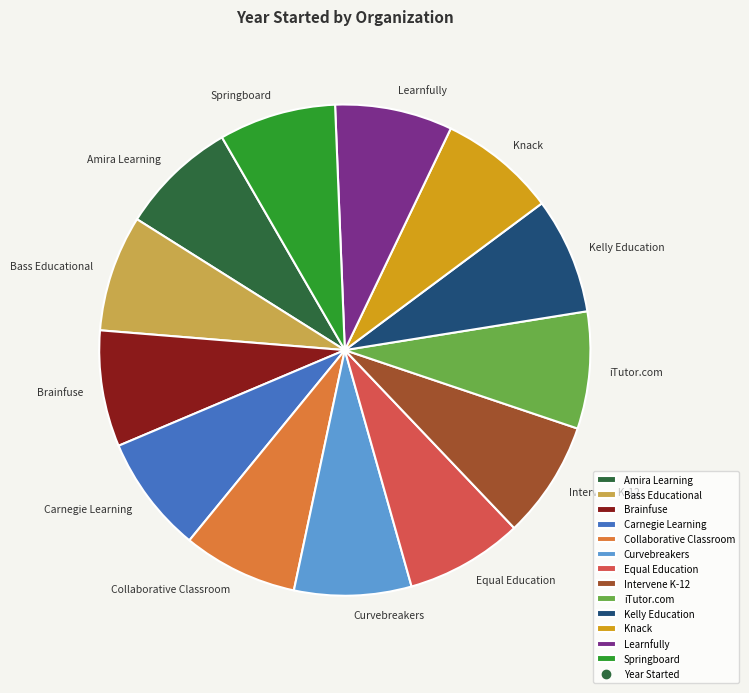

Is there a majority slice in this chart?

No